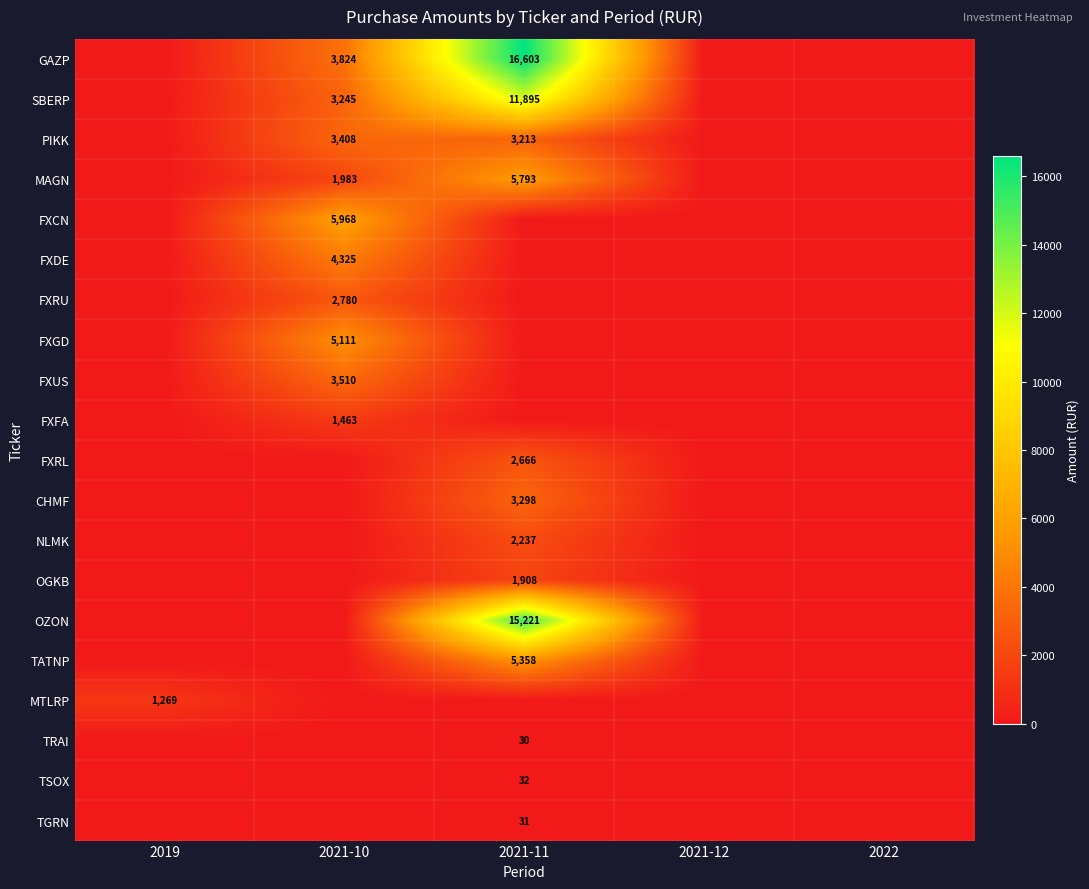

The value of FXDE at 2021-10 is 4325. True or false?

True